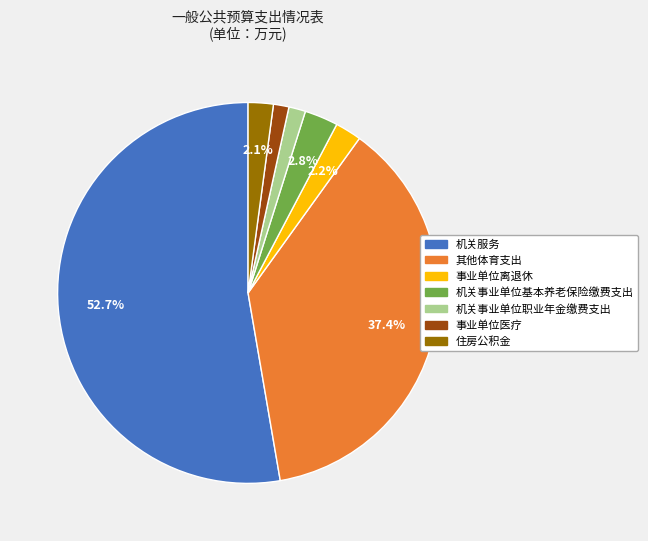

What is the largest slice in the pie chart?

机关服务